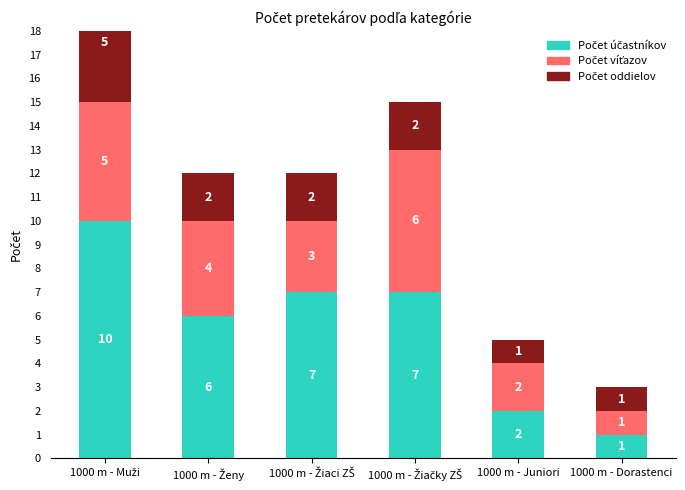

Is it true that Počet oddielov equals 4 at 1000 m - Ženy?

False